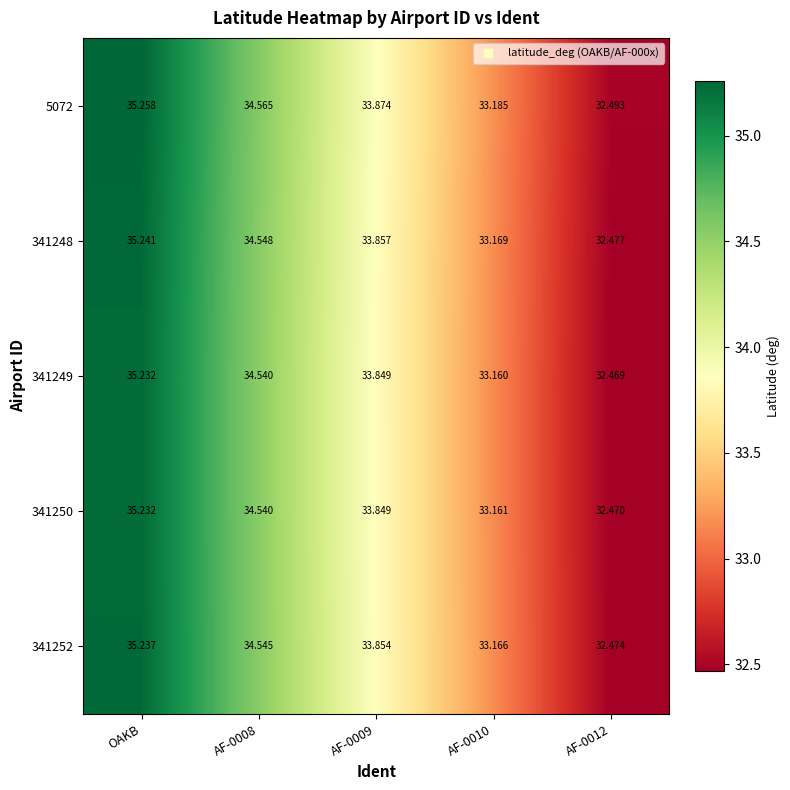

What is the smallest value displayed?

32.5